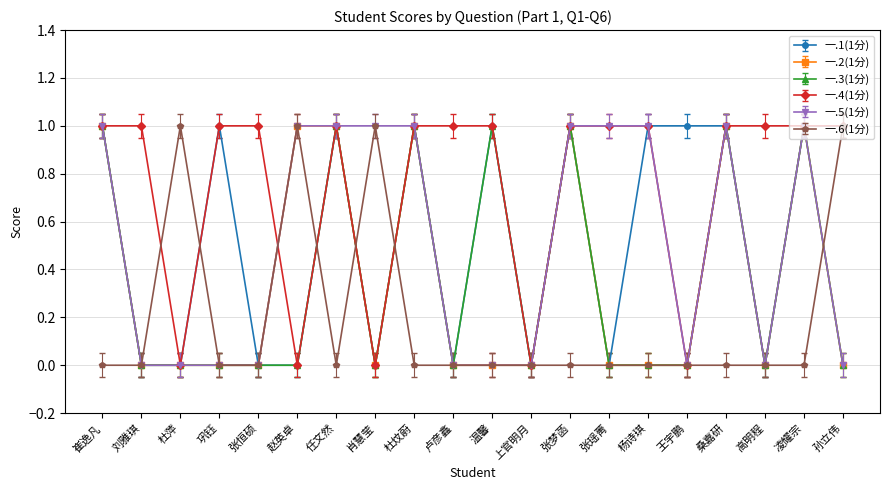

How many interior local valleys does the 一.6(1分) series have?

1